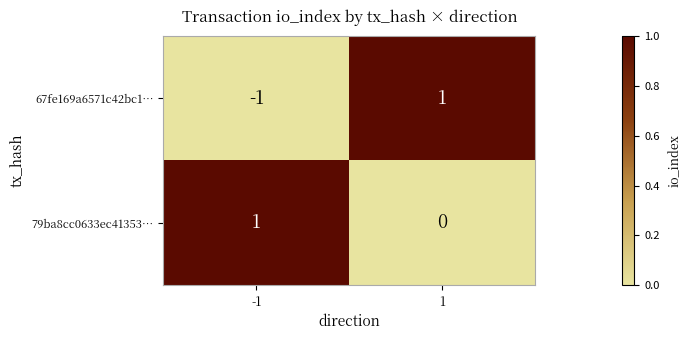

How many data points does each series have?

2